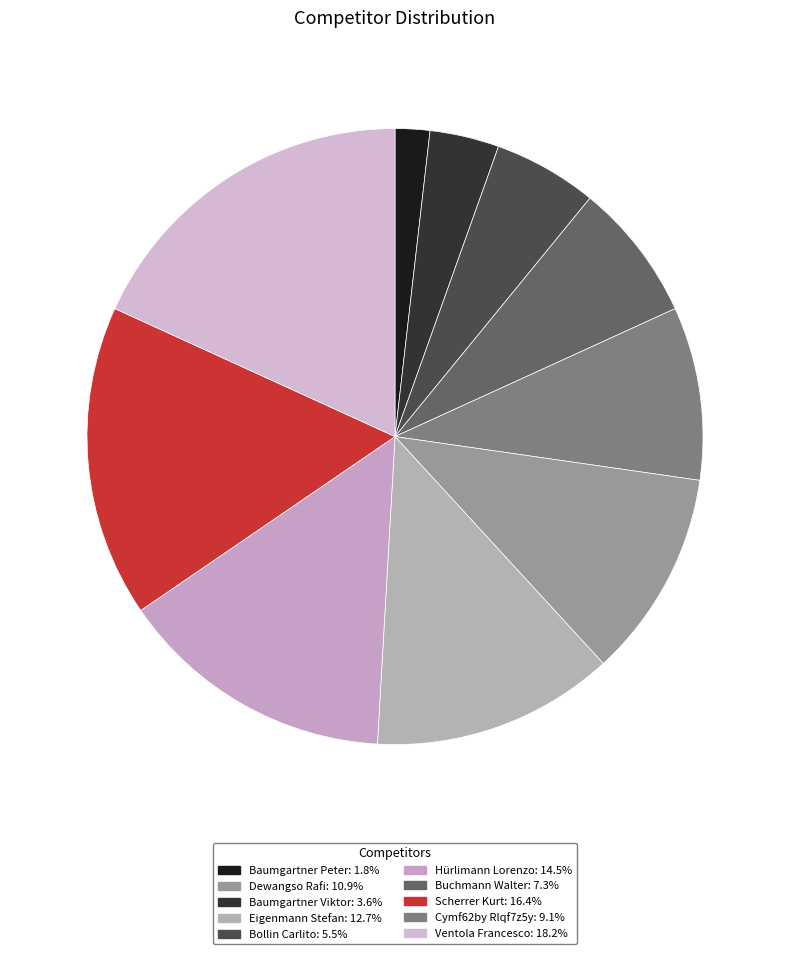

To the nearest percent, what is the average slice percentage?

10%